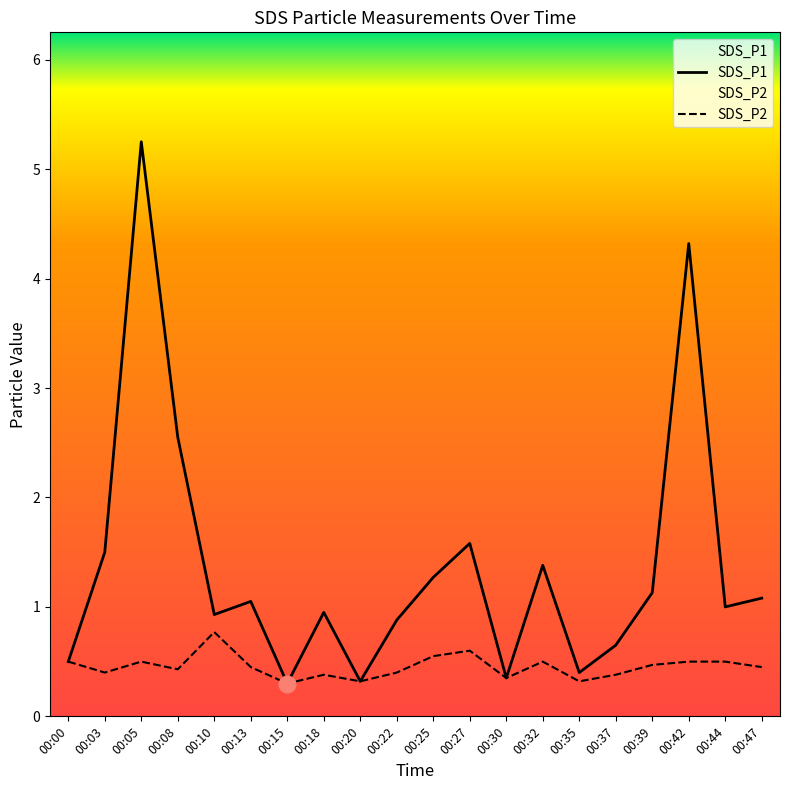

Is the value of SDS_P2 at 00:03 greater than the value of SDS_P1 at 00:32?

No